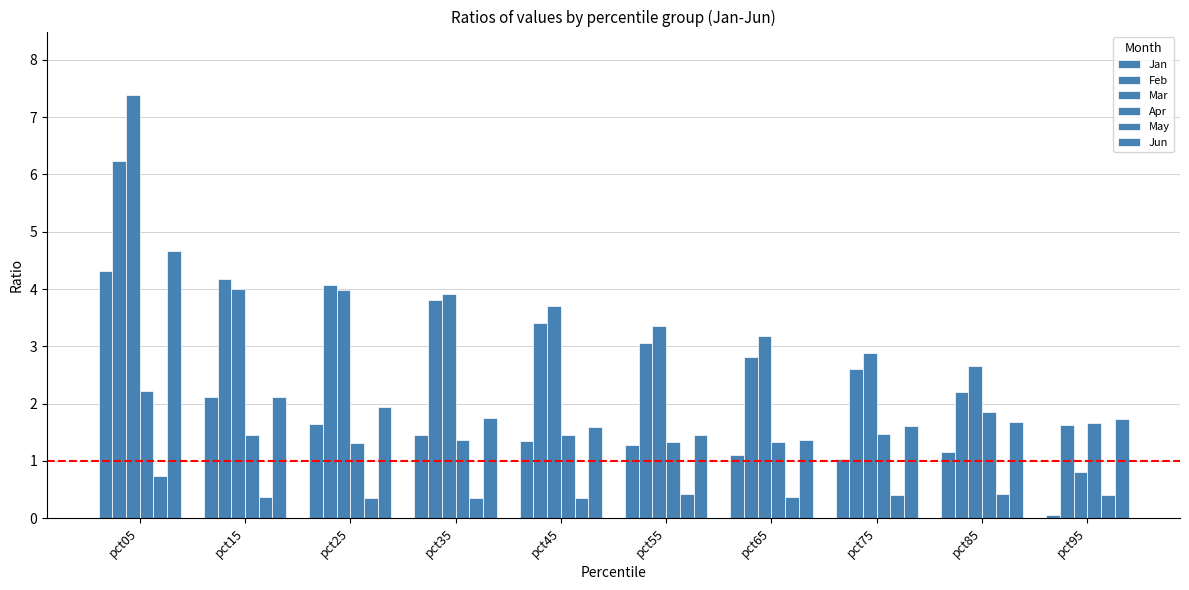

How many data points in Mar are less than 3?

3